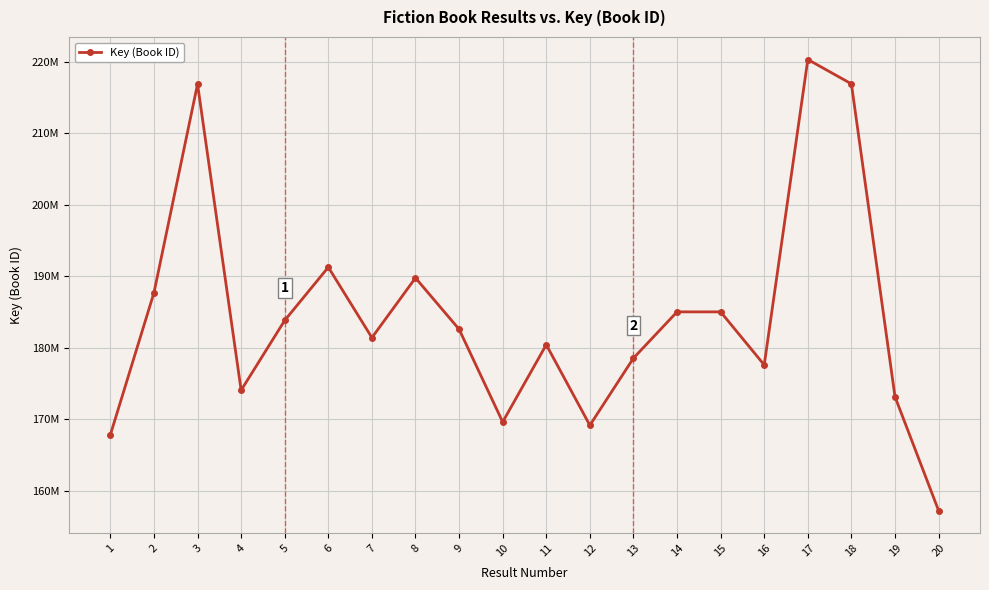

Does the chart have visible grid lines?

Yes